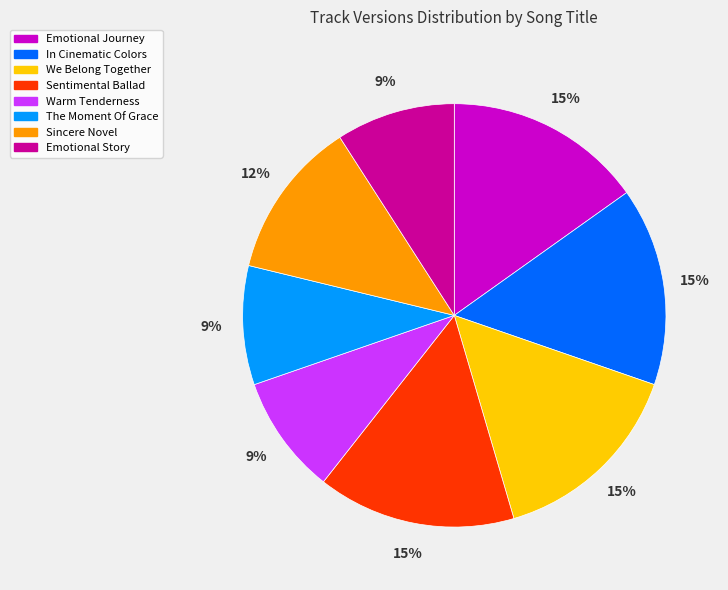

True or false: We Belong Together accounts for 22% of the total.

False